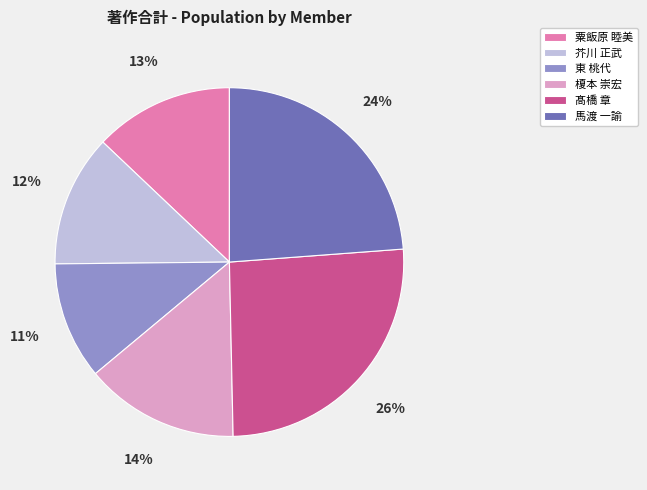

Which category has the smallest portion of the pie?

東 桃代